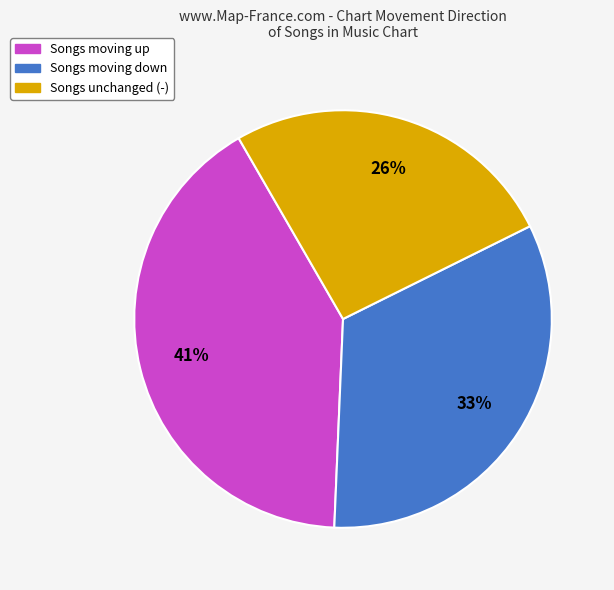

Count the number of slices in the pie.

3